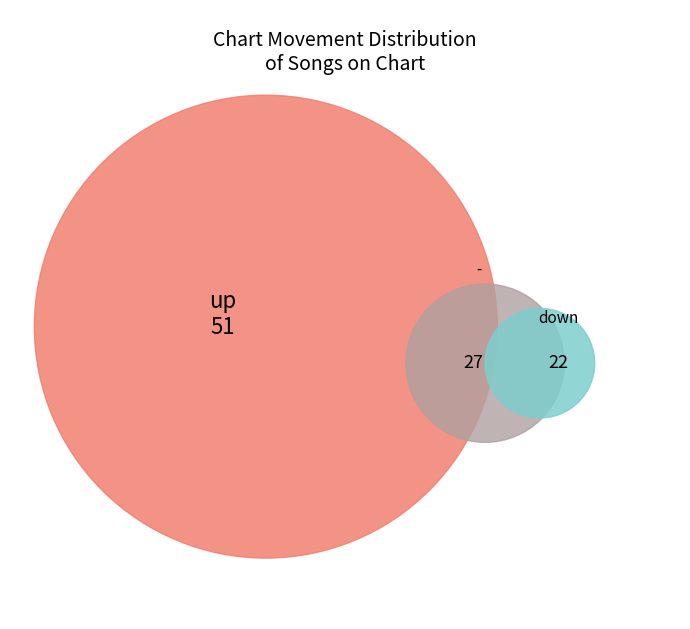

Do up and down together represent more than half of the pie?

Yes